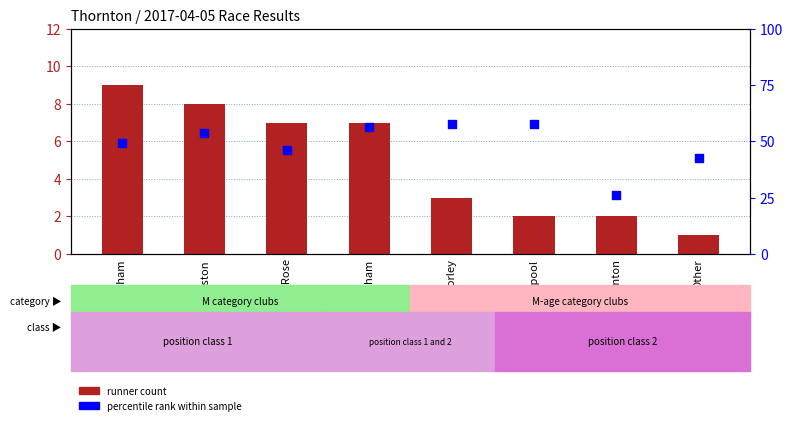

Which series reaches the maximum Y coordinate?

percentile rank within sample